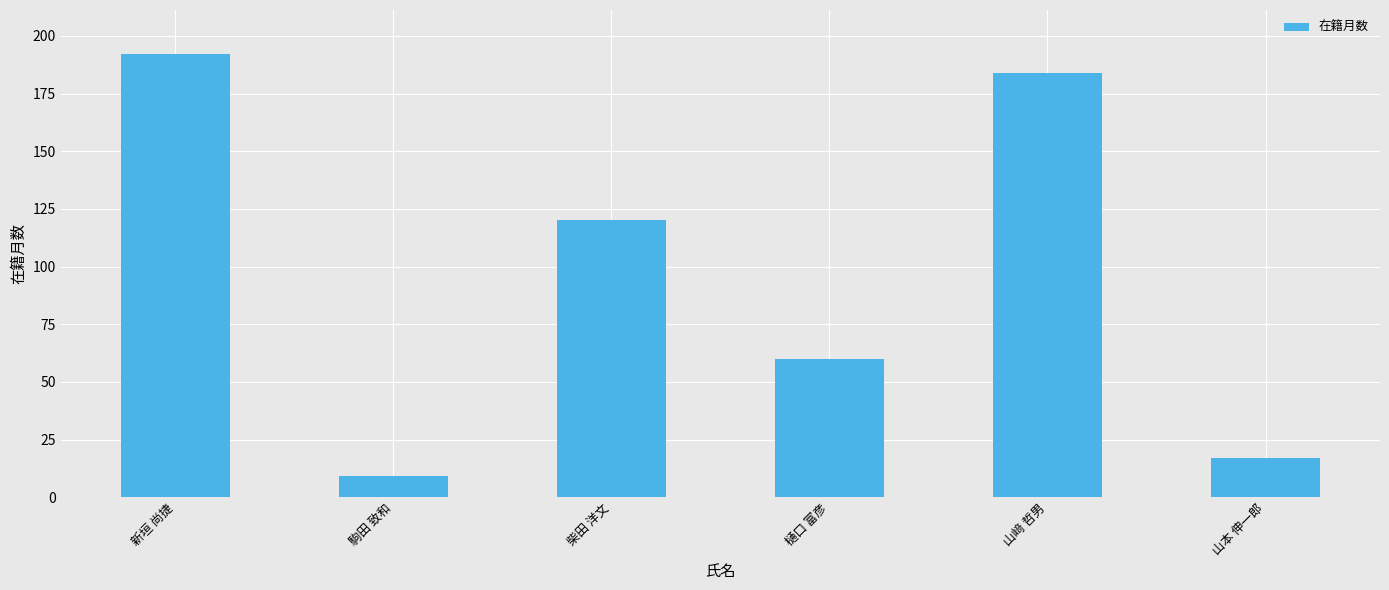

Which label corresponds to the largest value in the chart?

新垣 尚捷